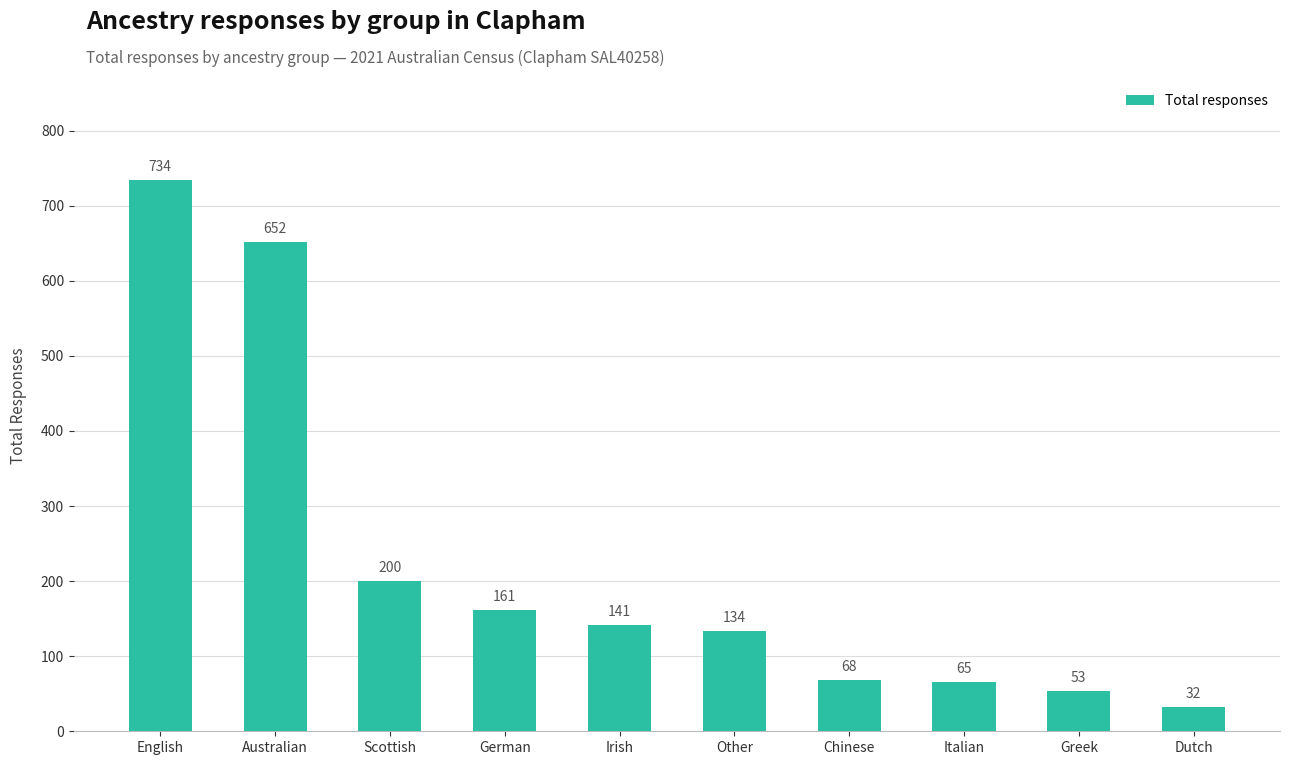

Does the chart contain any negative values?

No